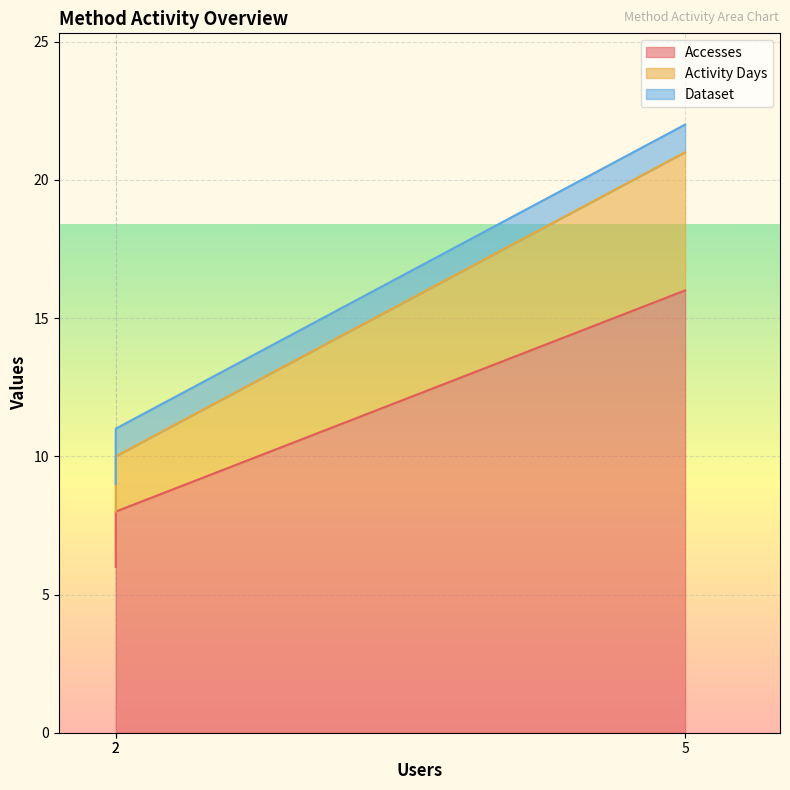

What is the difference between the second highest and minimum values in the Accesses series?

2